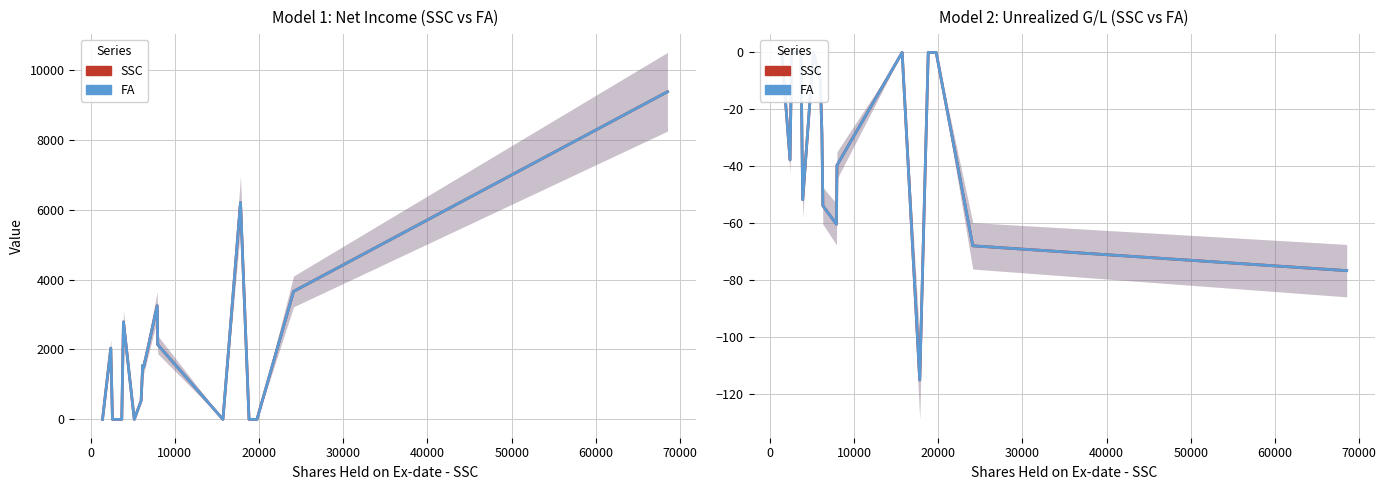

How many values in the 2 (FA) series are below -9?

10